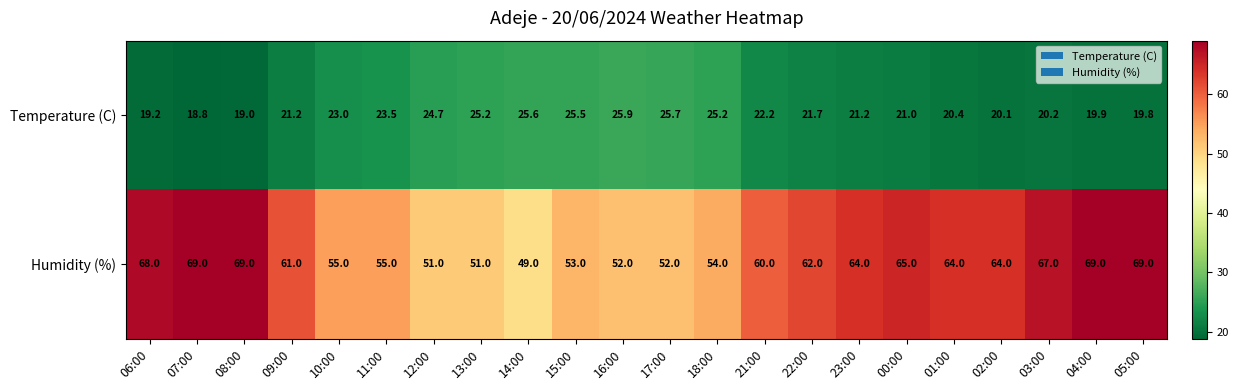

What is the approximate value of Humidity (%) at 10:00?

55.0